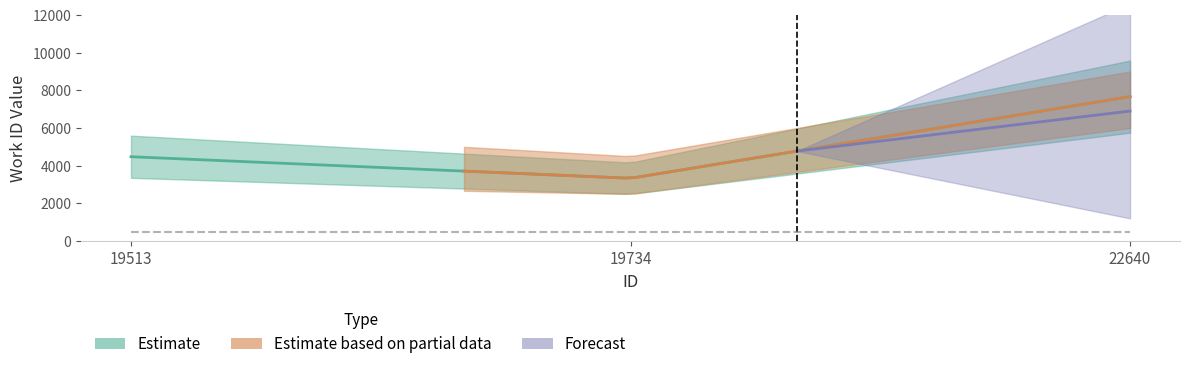

Approximately how many times larger is the value at 19513 compared to 22640?

0.6